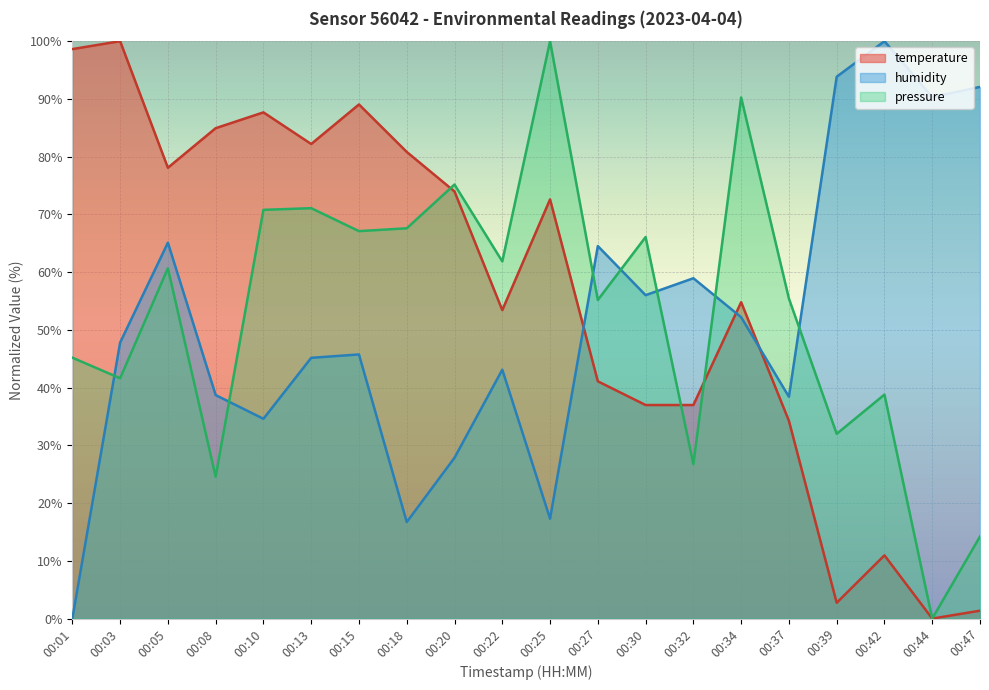

List the labels in order of temperature value, largest first.

00:03, 00:01, 00:15, 00:10, 00:08, 00:13, 00:18, 00:05, 00:20, 00:25, 00:34, 00:22, 00:27, 00:30, 00:32, 00:37, 00:42, 00:39, 00:47, 00:44